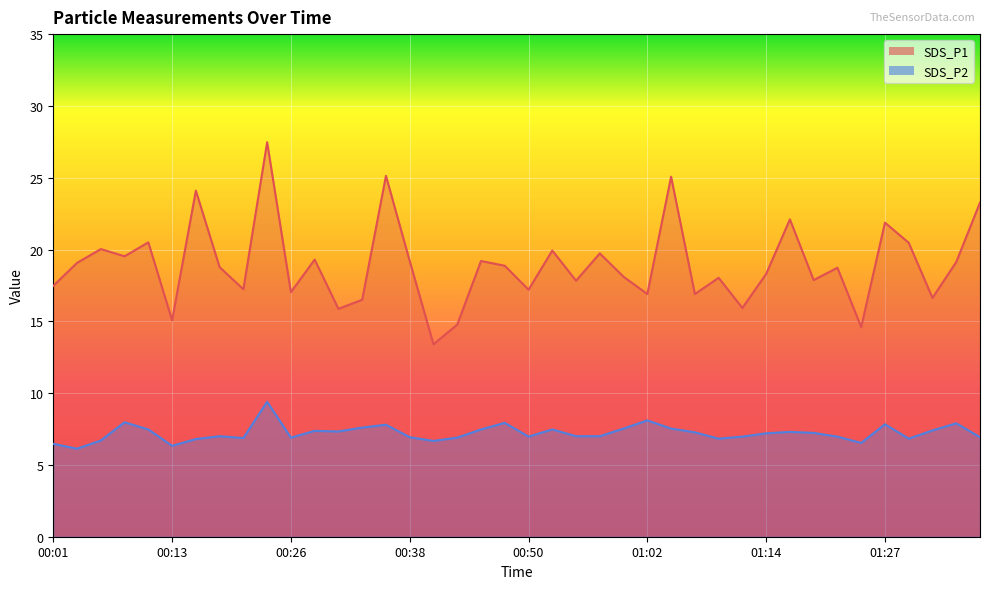

Reading right to left, extract all data points from this chart.

SDS_P1: 23.3	19.1	16.6	20.5	21.9	14.6	18.7	17.9	22.1	18.3	15.9	18.0	16.9	25.1	16.9	18.1	19.7	17.8	19.9	17.2	18.9	19.2	14.8	13.4	19.2	25.1	16.5	15.9	19.3	17.0	27.5	17.2	18.8	24.1	15.1	20.5	19.5	20.0	19.1	17.5
SDS_P2: 6.9	7.9	7.4	6.8	7.8	6.5	7.0	7.2	7.3	7.2	7.0	6.8	7.3	7.5	8.1	7.5	7.0	7.0	7.5	7.0	7.9	7.5	6.9	6.7	6.9	7.8	7.6	7.3	7.4	6.9	9.4	6.9	7.0	6.8	6.3	7.5	8.0	6.7	6.1	6.5